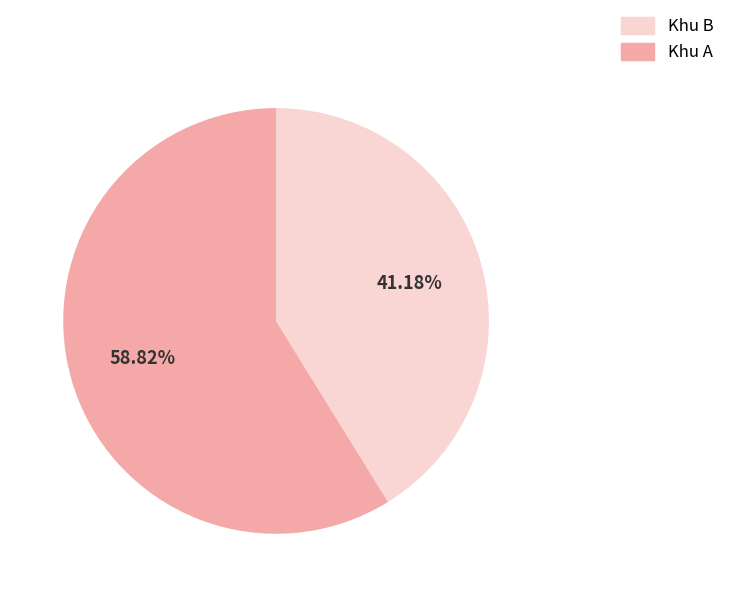

Is there any slice that represents more than half of the pie?

Yes